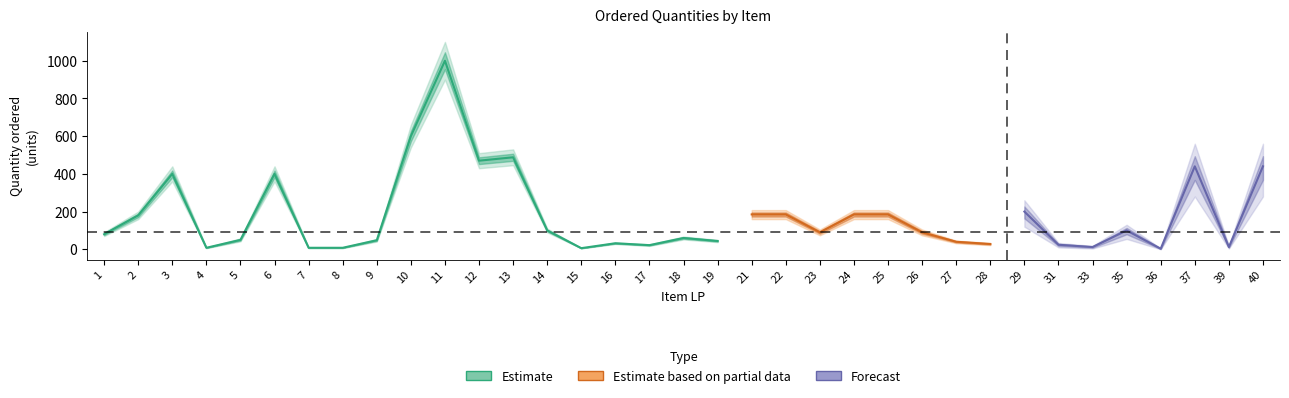

How many distinct data groups are displayed?

3